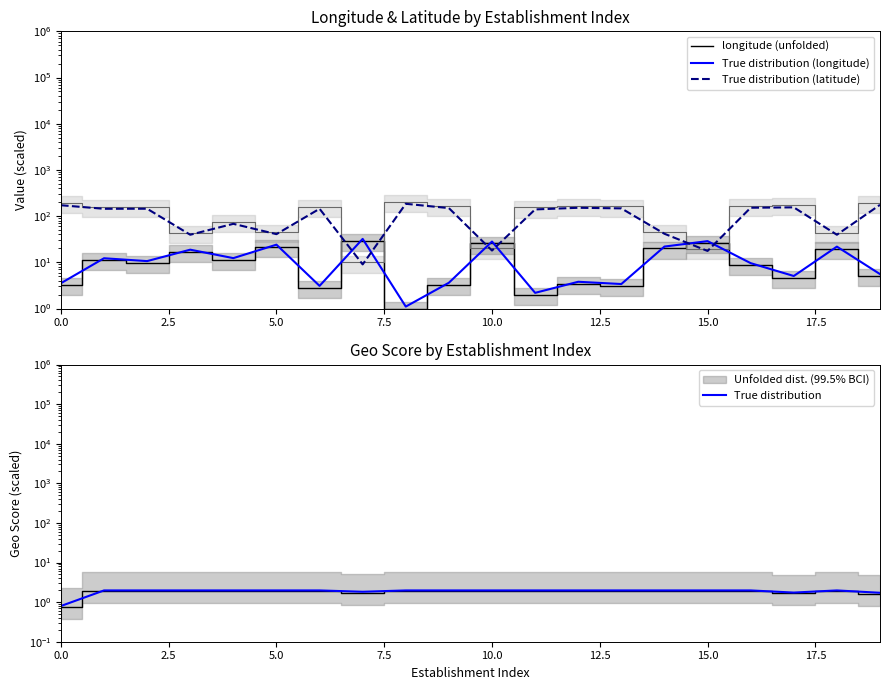

How many intersections are there between longitude (unfolded) and True distribution (latitude)?

6